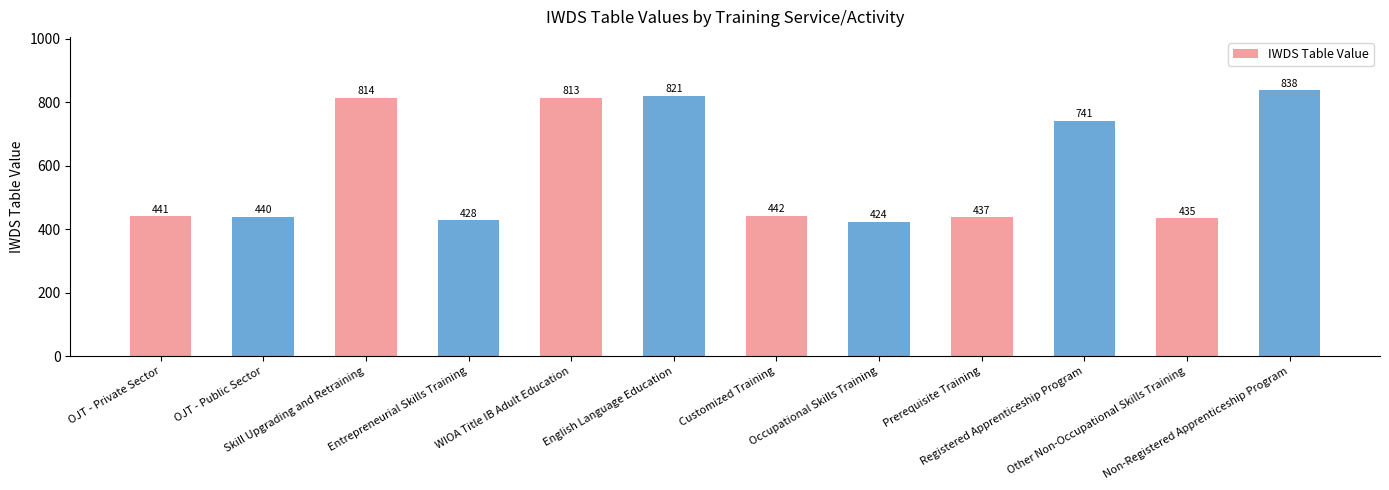

True or false: the data shows 284 at Prerequisite Training.

False